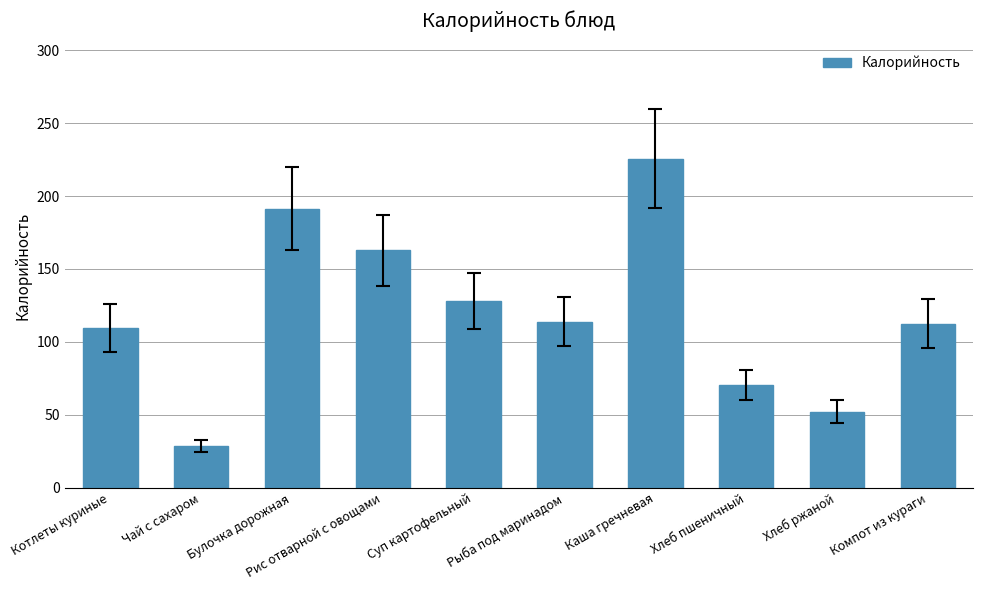

What is the difference between the maximum and minimum values?

197.2